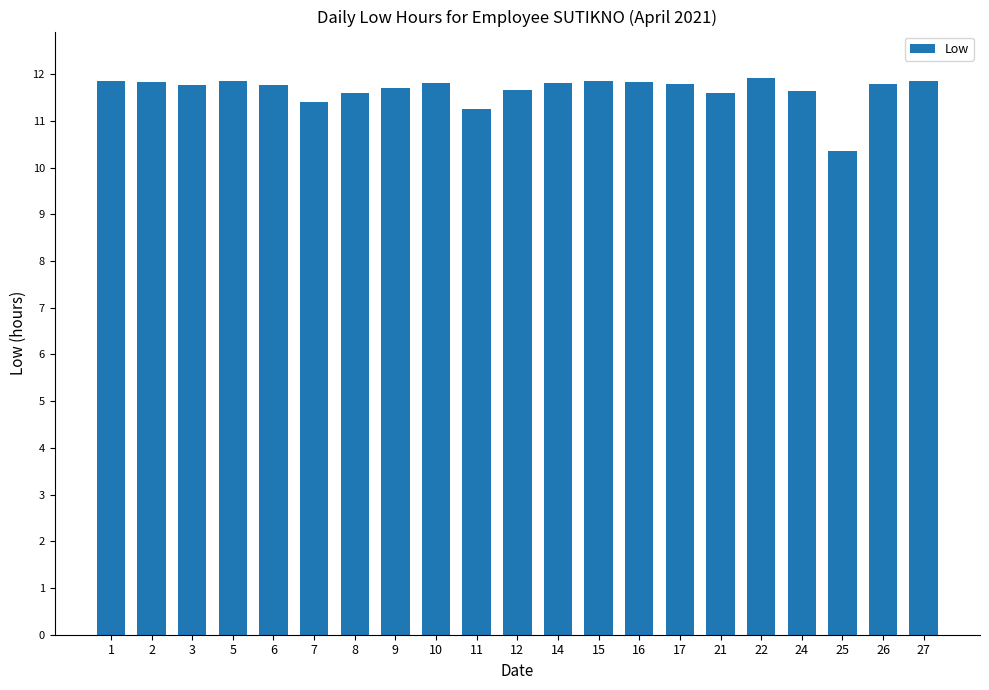

At which label does the data first exceed 11?

1